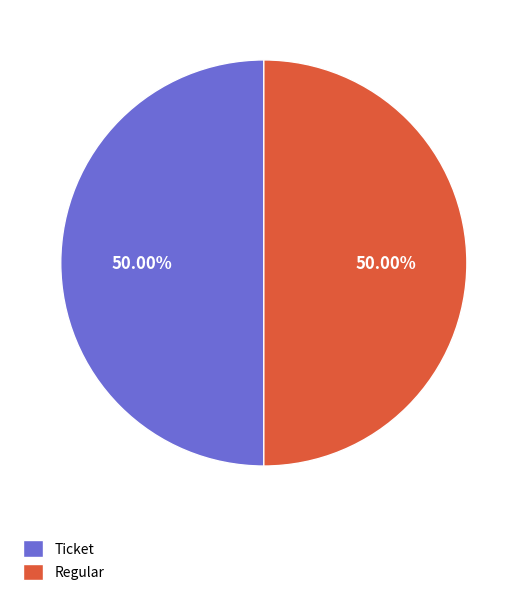

Approximately how many times larger is the value at Ticket compared to Regular?

1.0